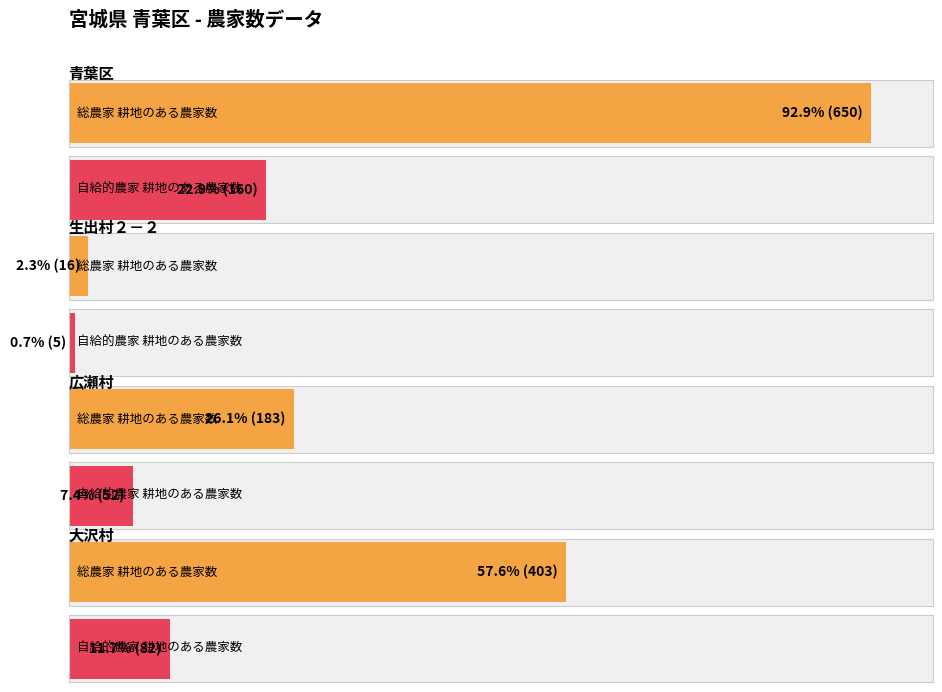

Reading right to left, what are all the values shown in this chart?

総農家_経営耕地のある農家数: 403	183	16	650
自給的農家_経営耕地のある農家数: 82	52	5	160